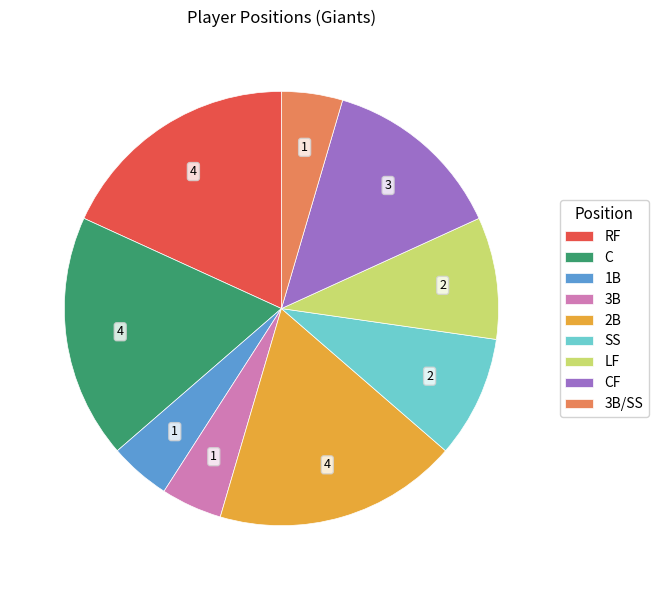

Is the sum of 3B/SS and LF greater than half?

No